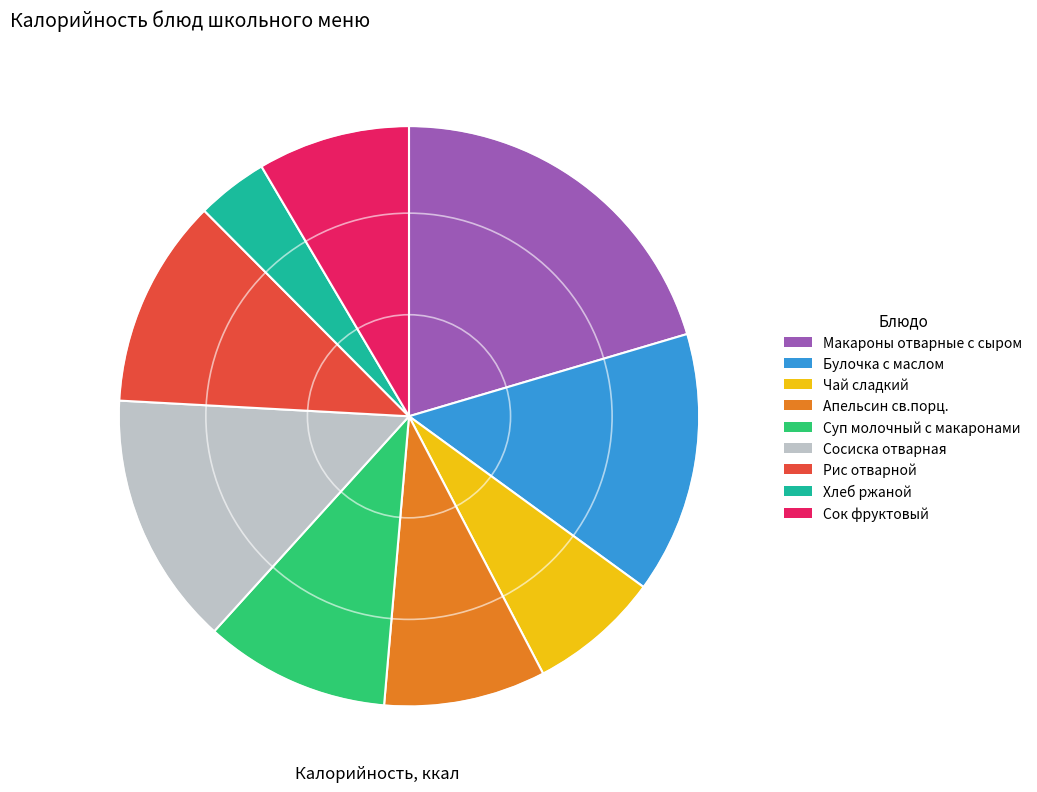

Does Чай сладкий represent more than half of the total?

No